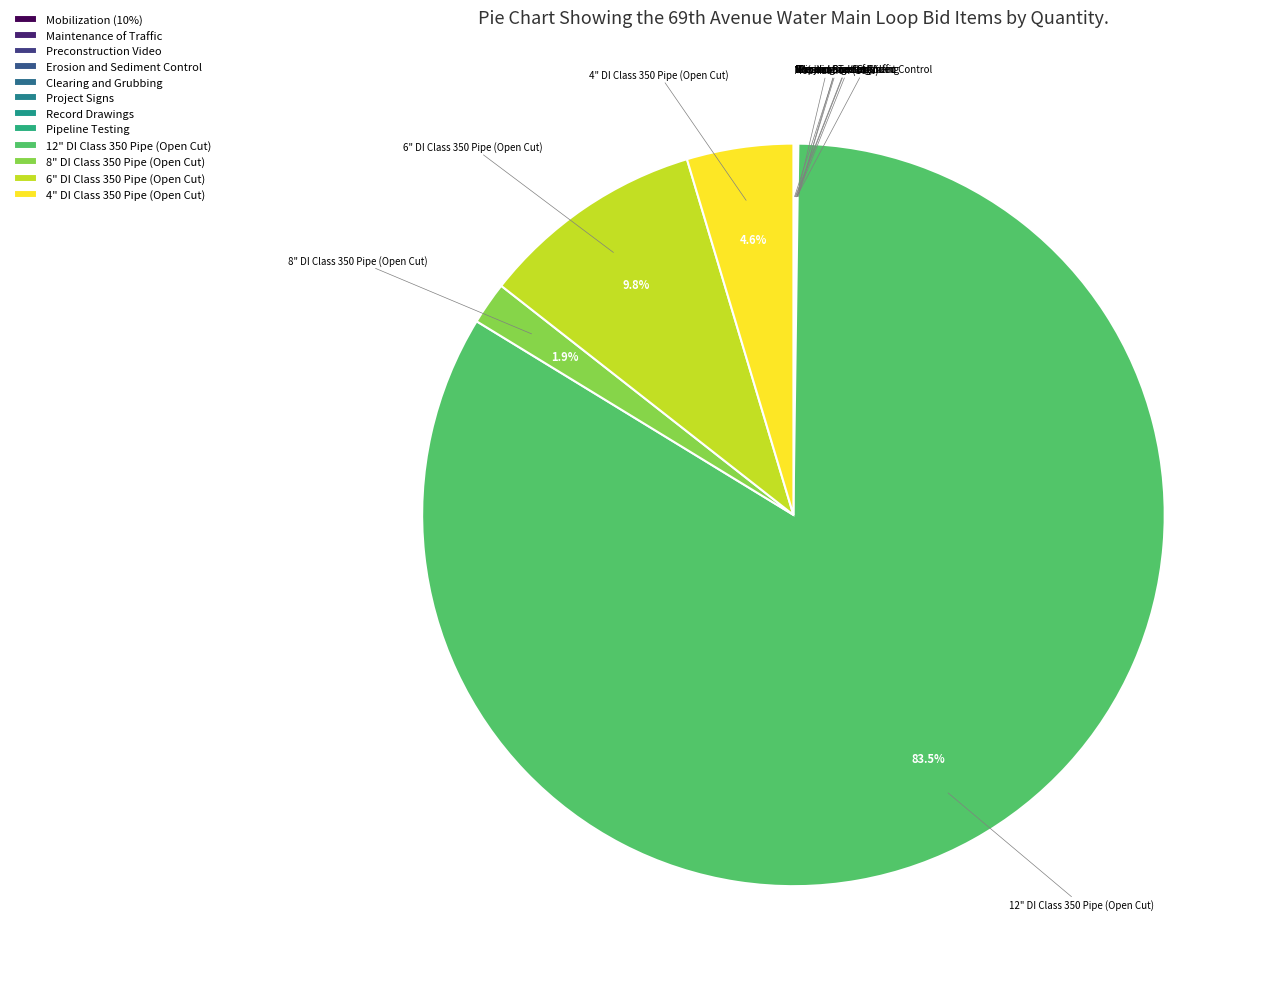

To the nearest percent, what is the average slice percentage?

8%